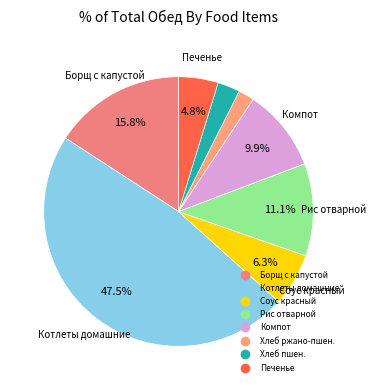

Is there any slice that represents more than half of the pie?

No